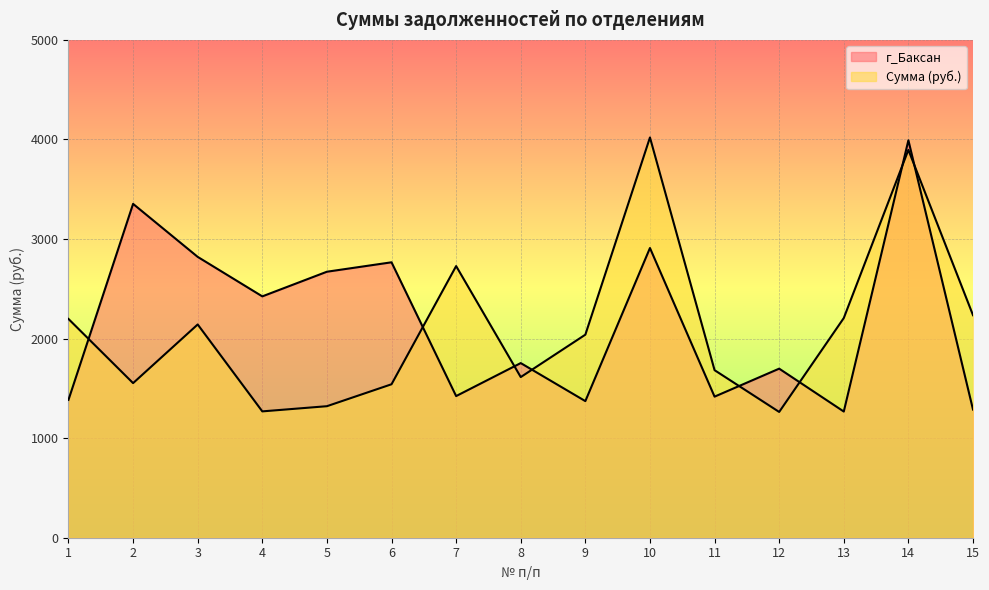

True or false: г_Баксан has more than 2 points higher than both neighbors.

True